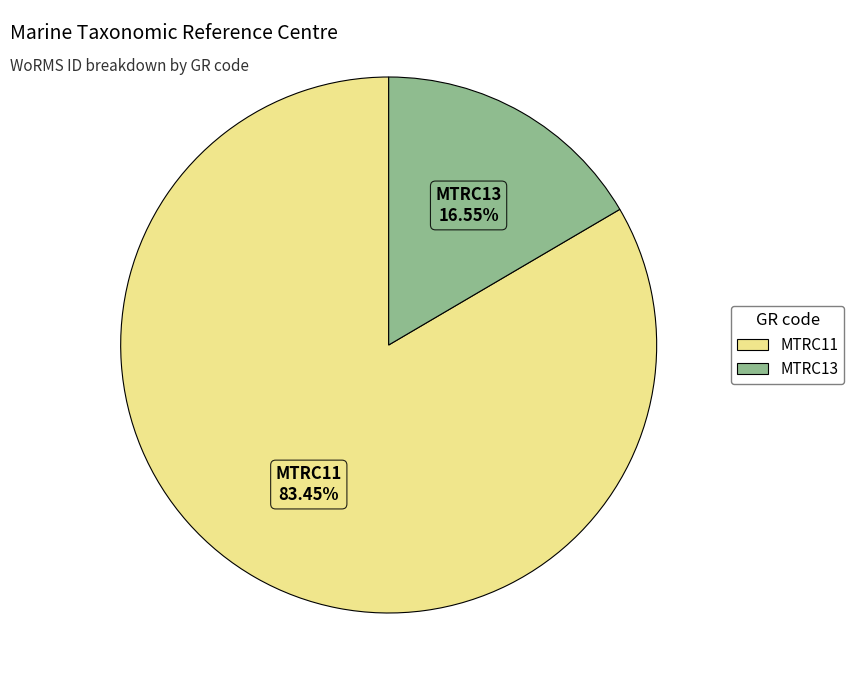

What percentage do MTRC11 and MTRC13 together represent?

100.0%